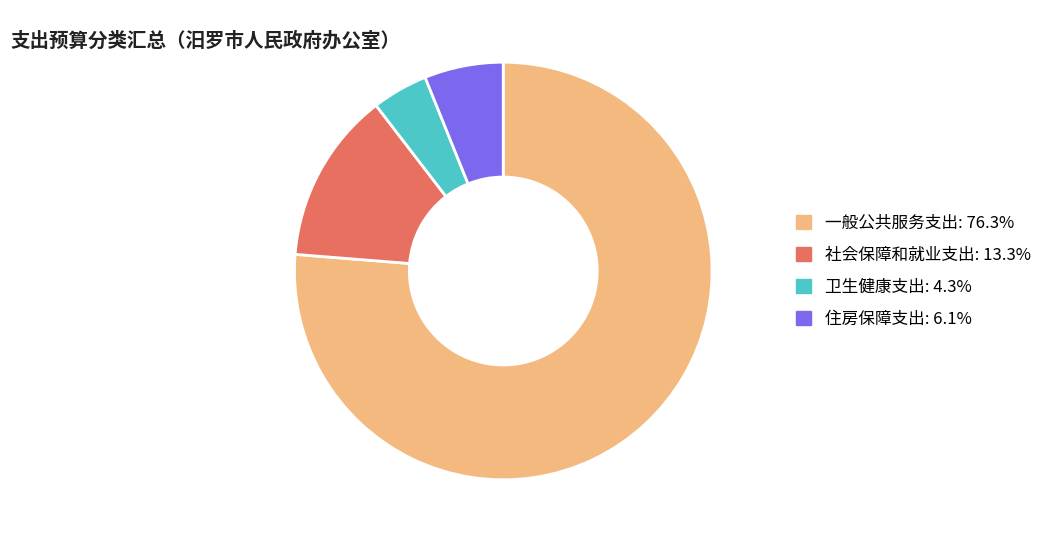

How many segments does this pie chart have?

4